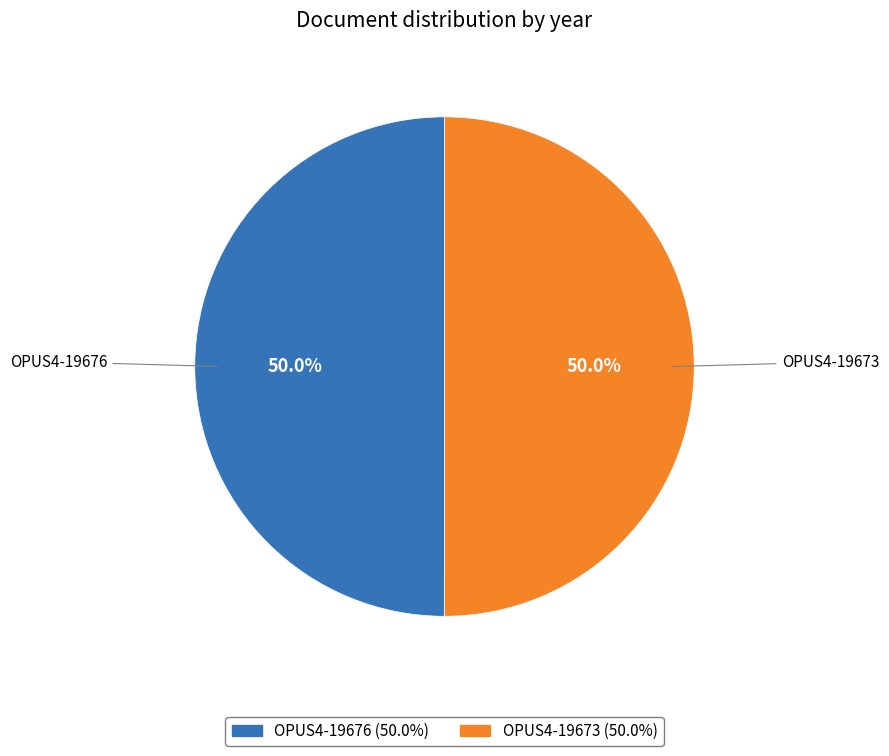

How many slices are in this pie chart?

2